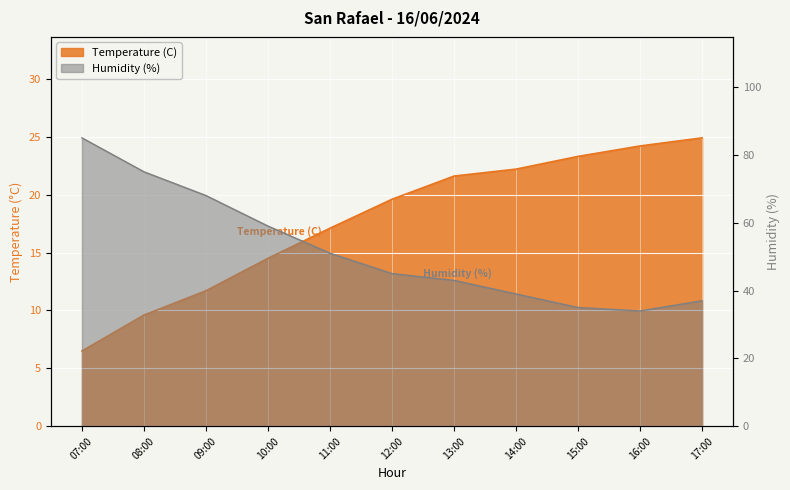

At which label does Humidity (%) first exceed 45?

07:00